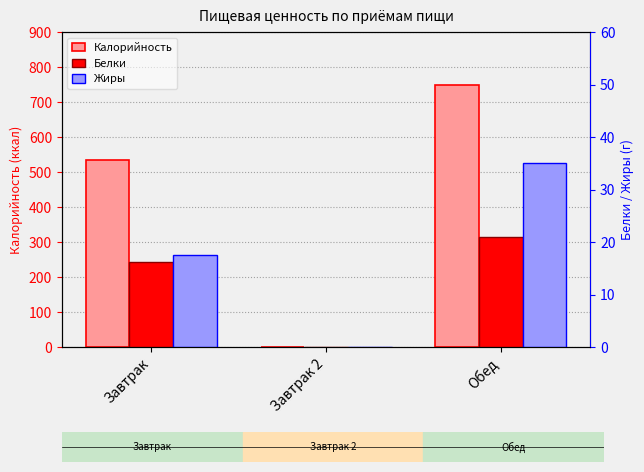

Count the Калорийность values in the range 0 to 750.

3